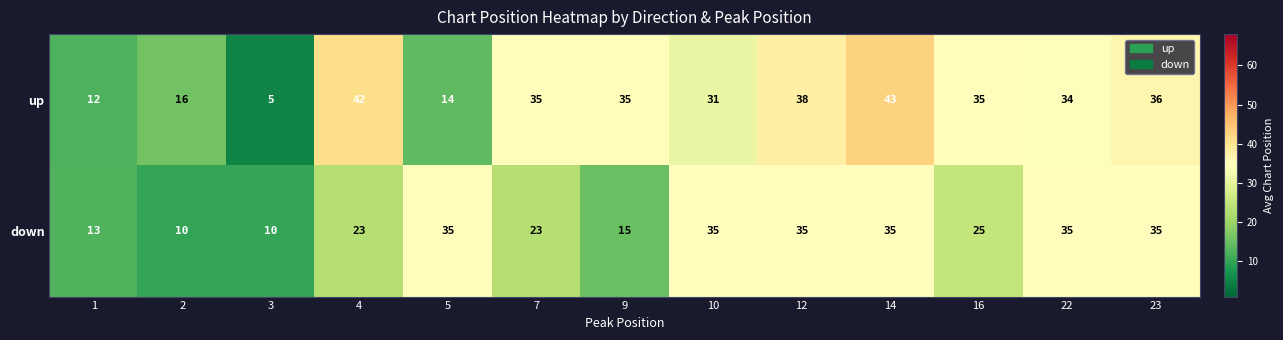

Which series changed the most between 12 and 14?

up